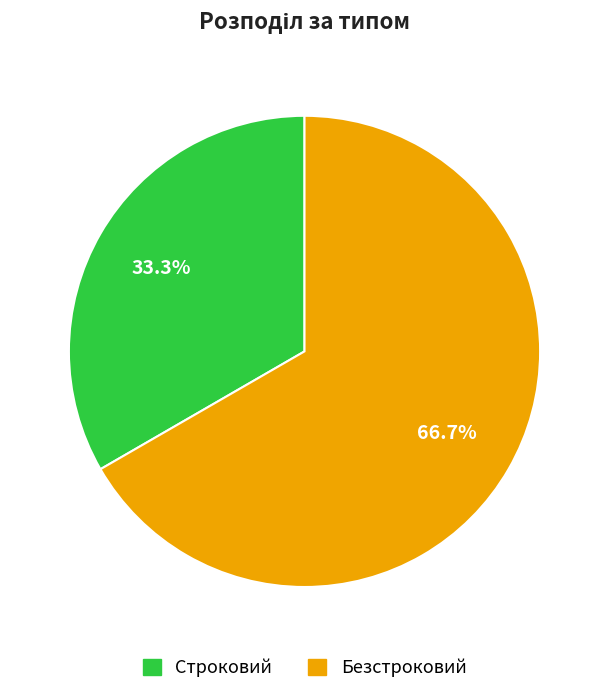

How many segments does this pie chart have?

2